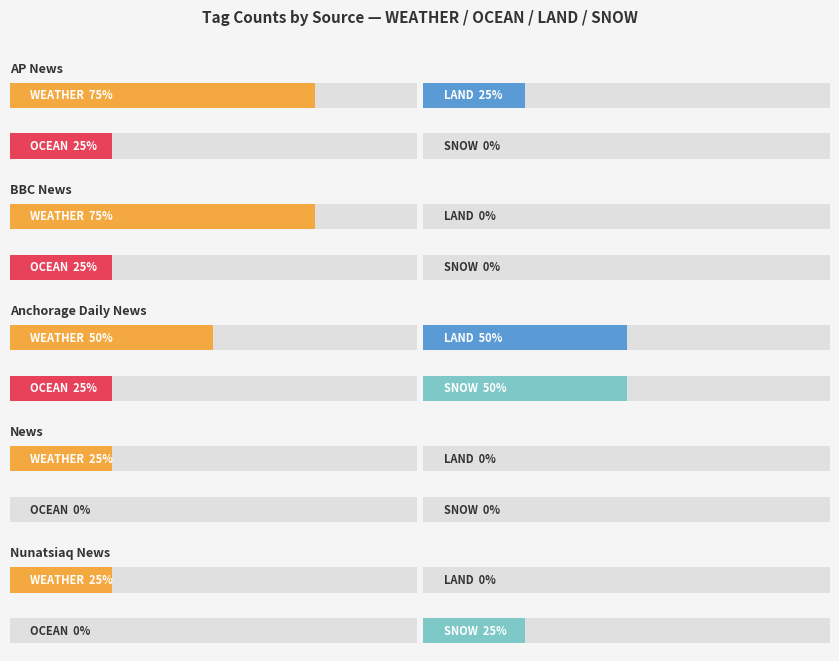

Which has a higher value, AP News or AP News?

AP News